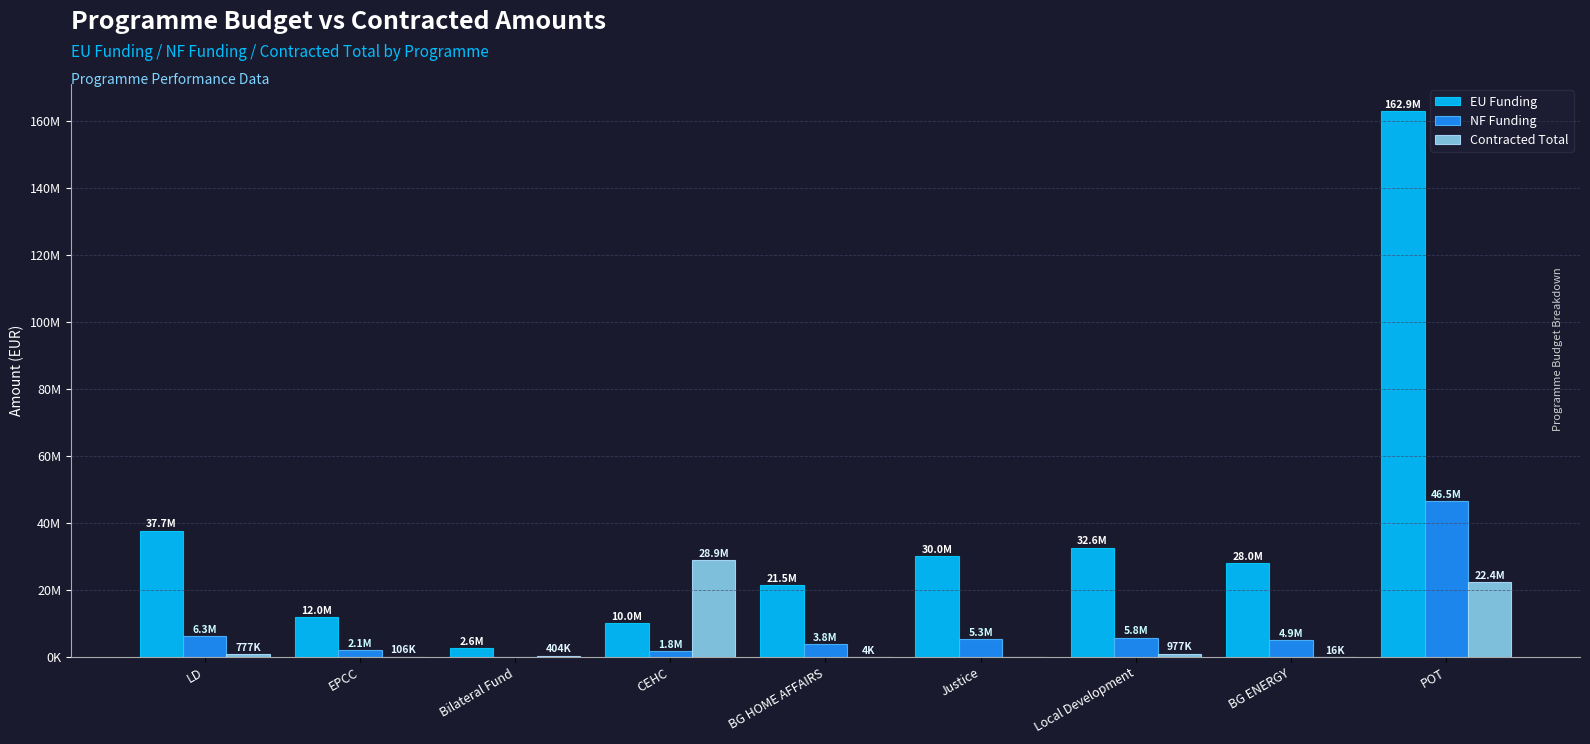

What is the difference between the highest and lowest values at Local Development?

31627779.6